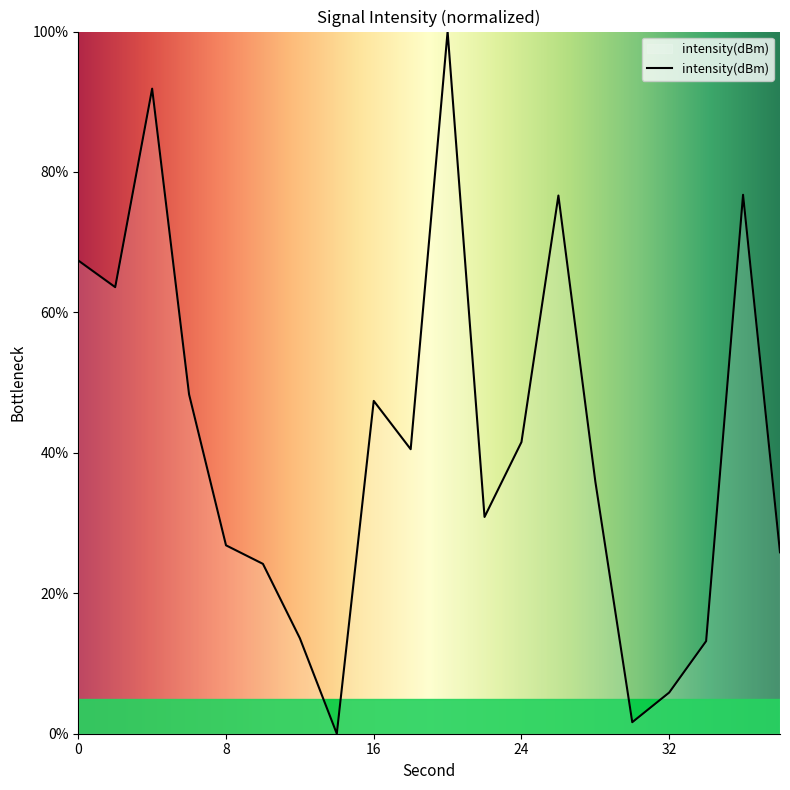

What is the difference between the maximum and minimum values?

100.0